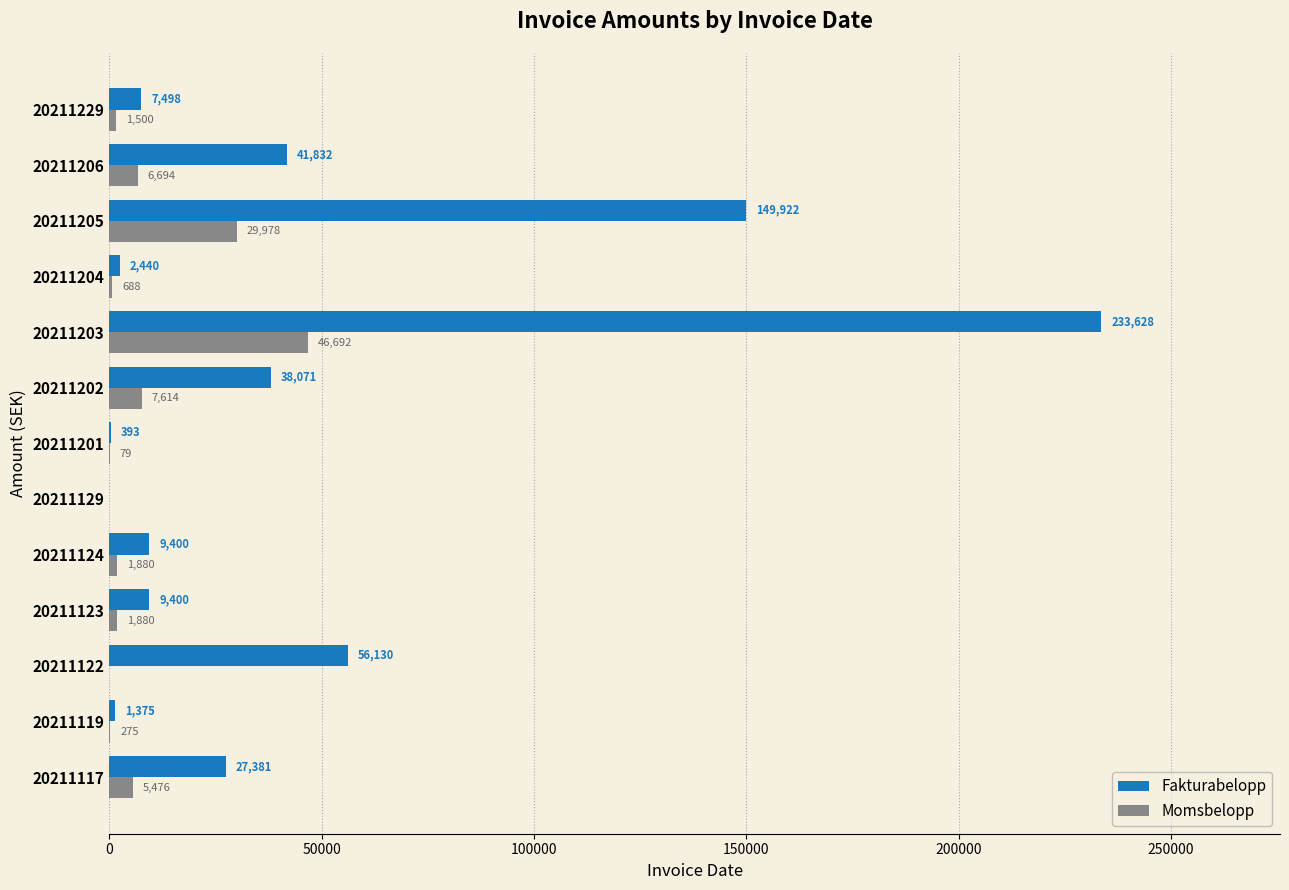

What is the approximate value of Momsbelopp at 20211123?

1880.0